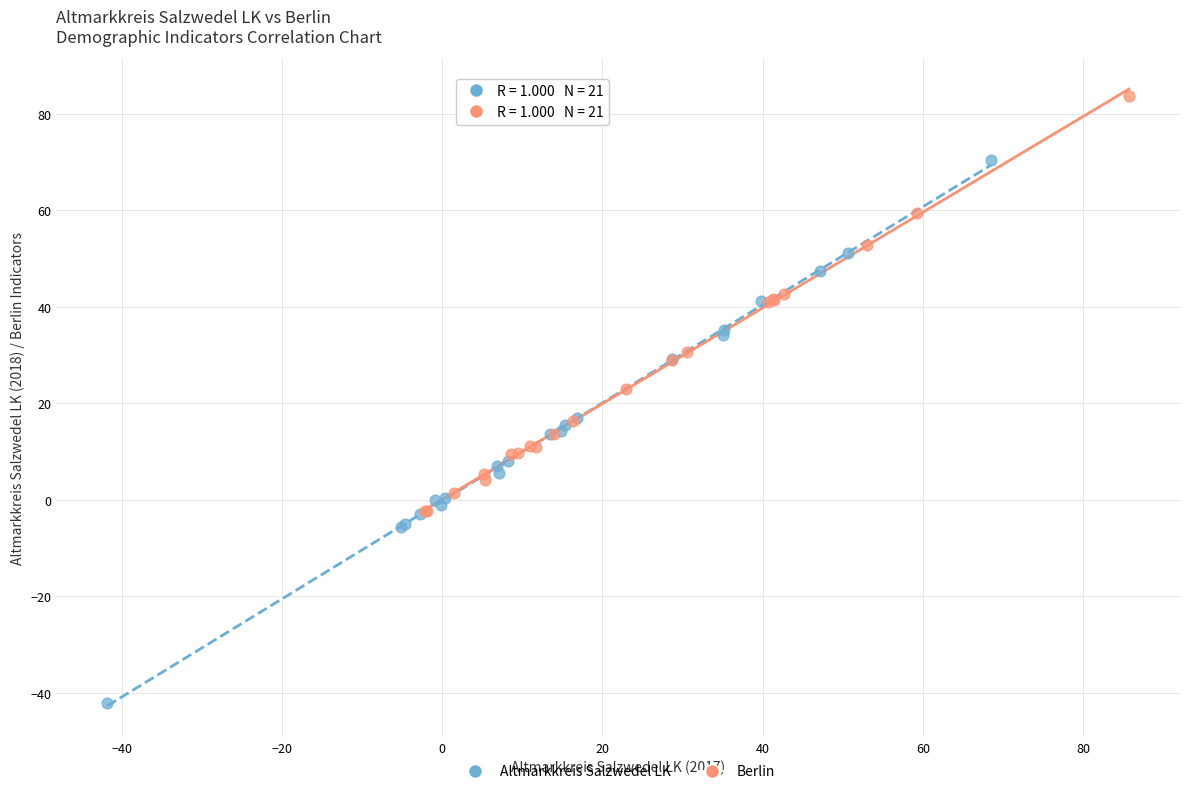

What are all the series names shown in the legend?

Altmarkkreis Salzwedel LK, Berlin